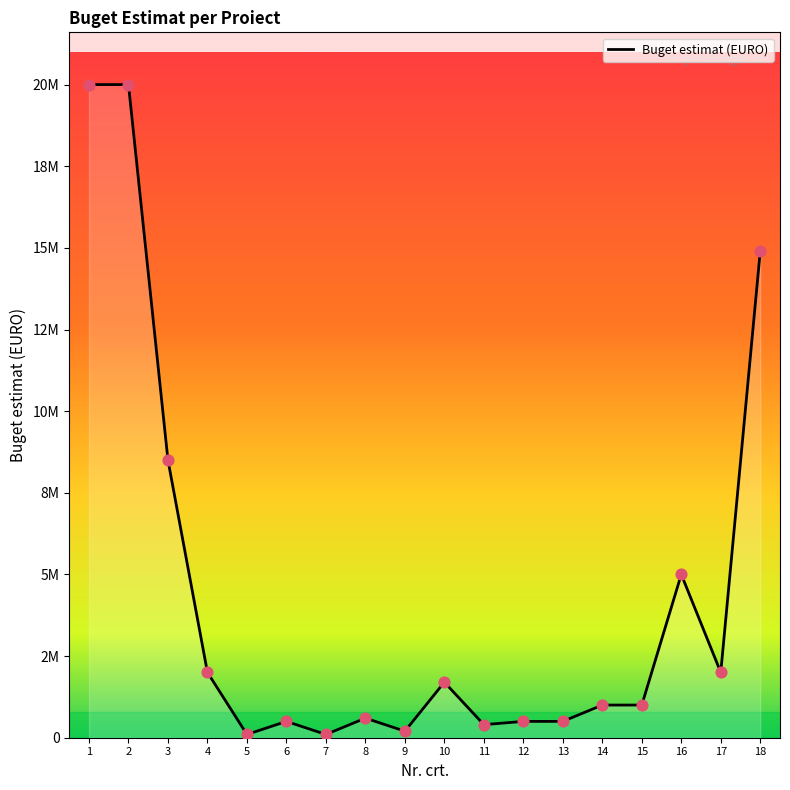

Approximately how many times larger is the value at 14 compared to 2?

0.1